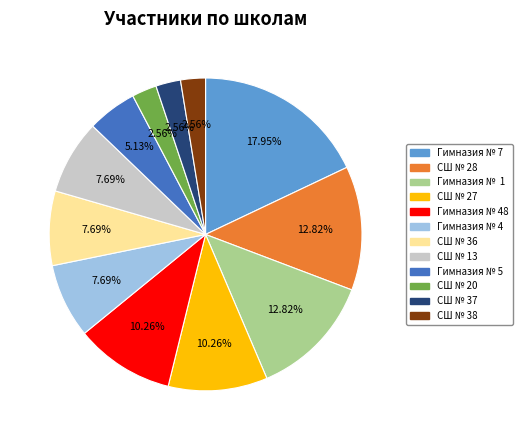

Is there a majority slice in this chart?

No